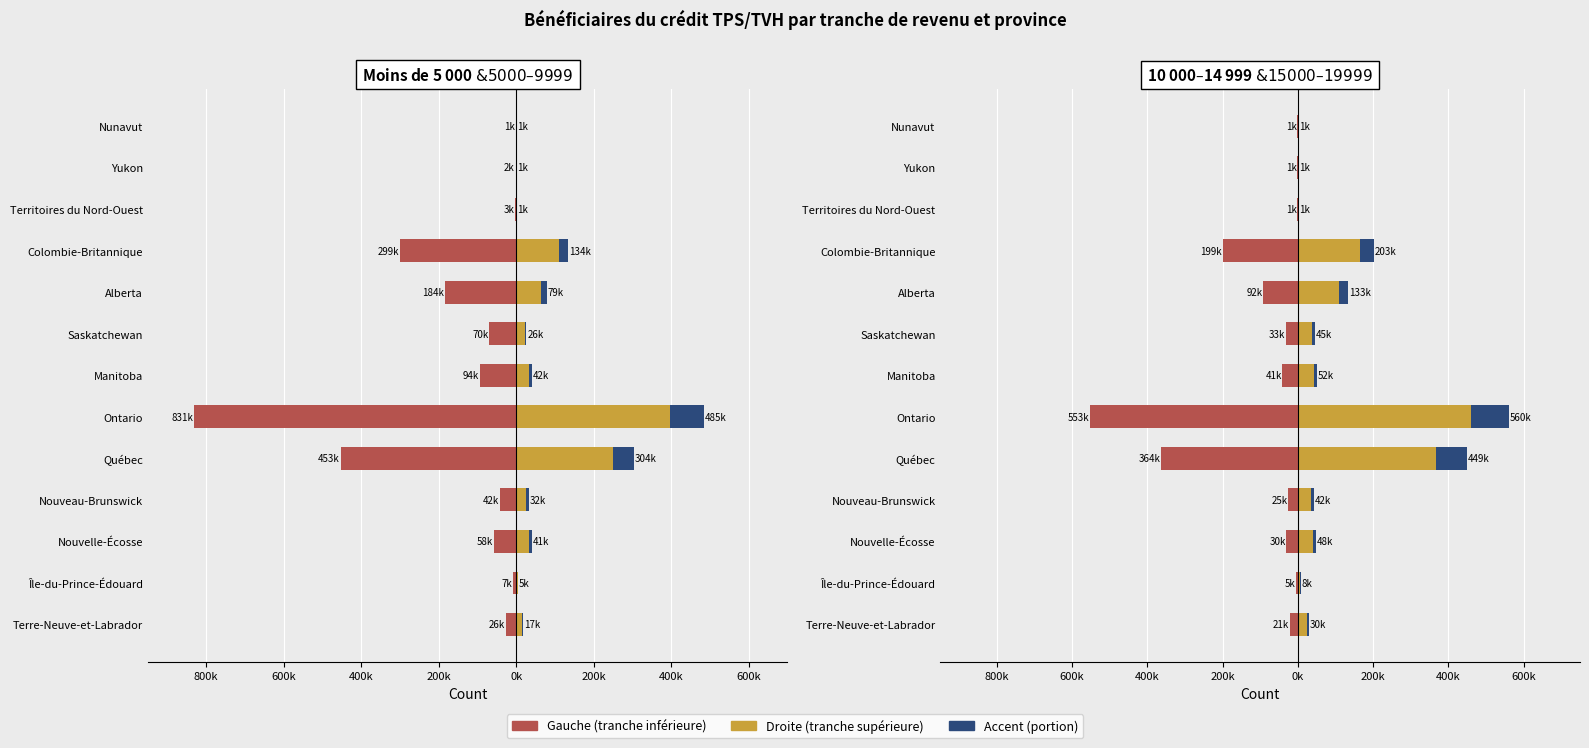

Which series has the widest spread of values?

Moins de 5 000 $ #